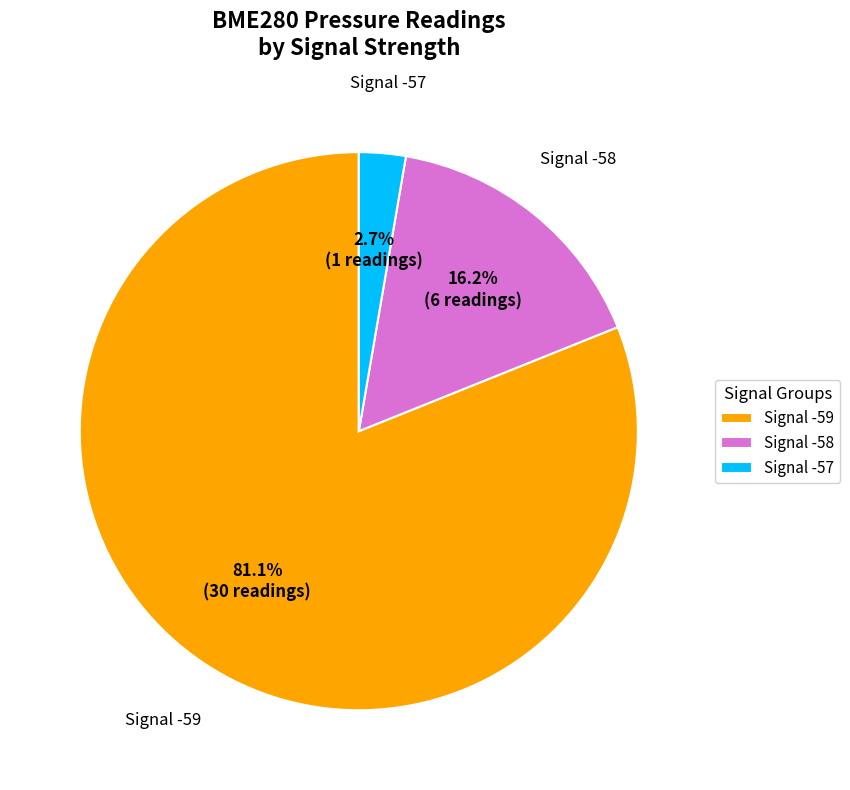

To the nearest percent, what is the combined percentage of Signal -59 and Signal -57?

84%